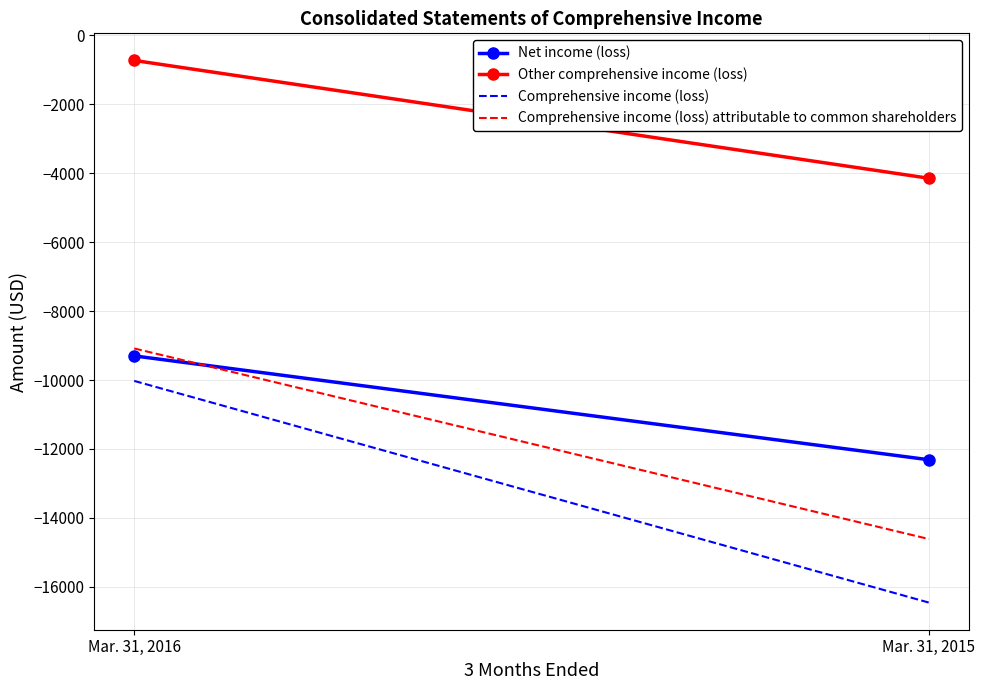

Between Mar. 31, 2016 and Mar. 31, 2015, which is larger?

Mar. 31, 2016